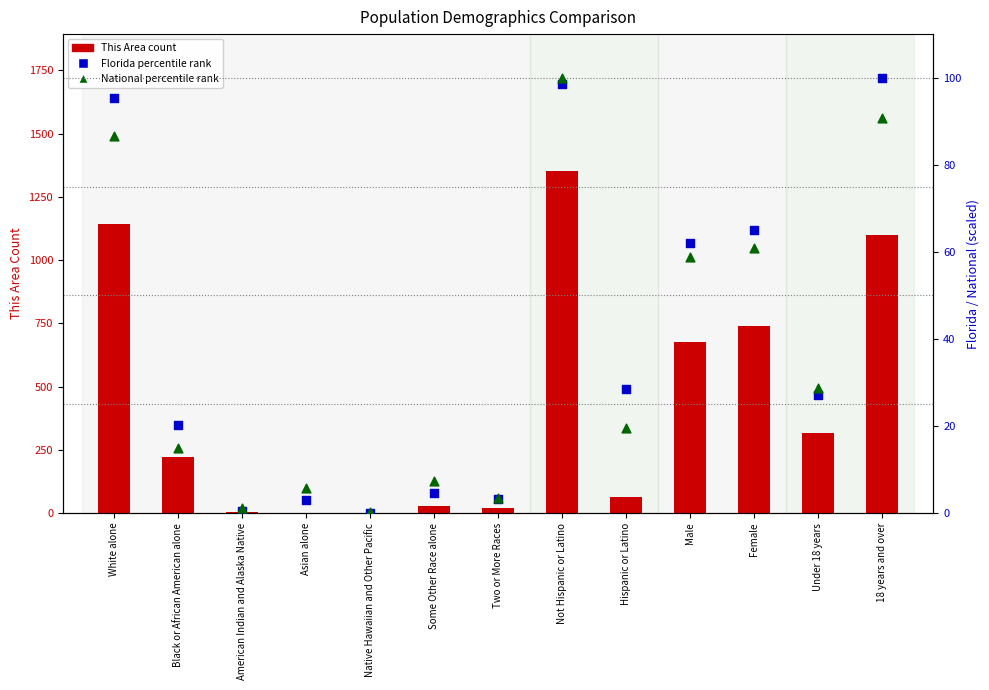

Which series has the largest Y range (max minus min)?

This Area (count)